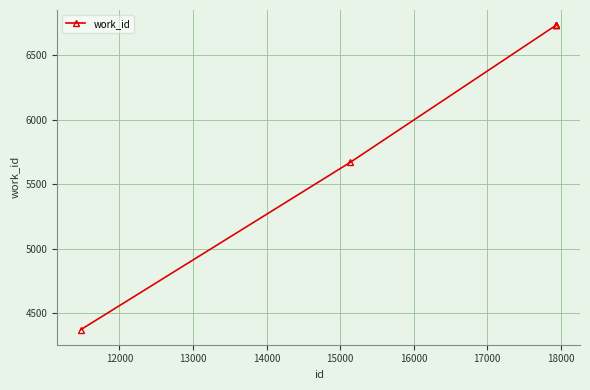

What is the average value?

6050